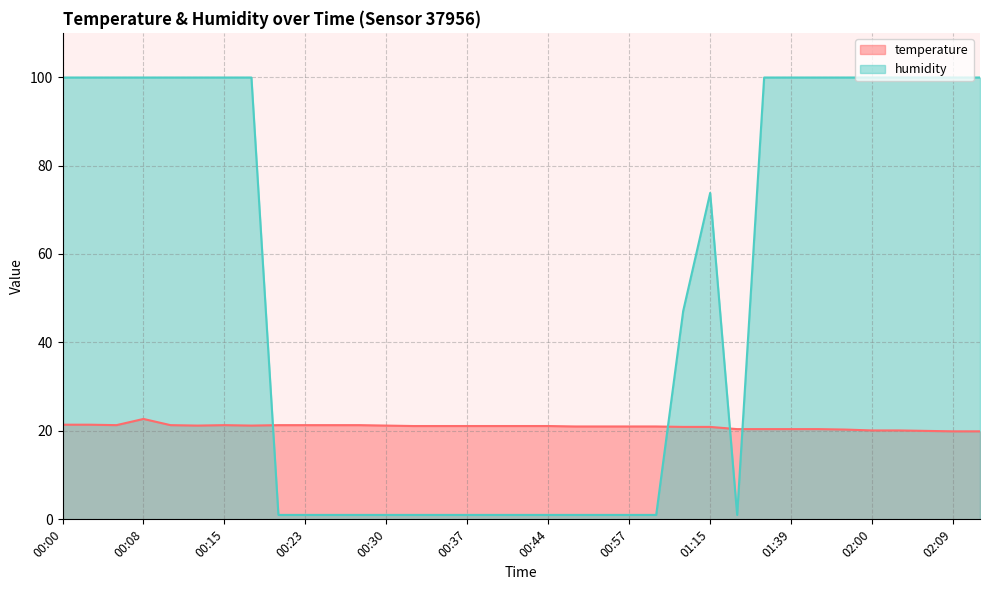

Rank the series by their average value, from lowest to highest.

temperature, humidity